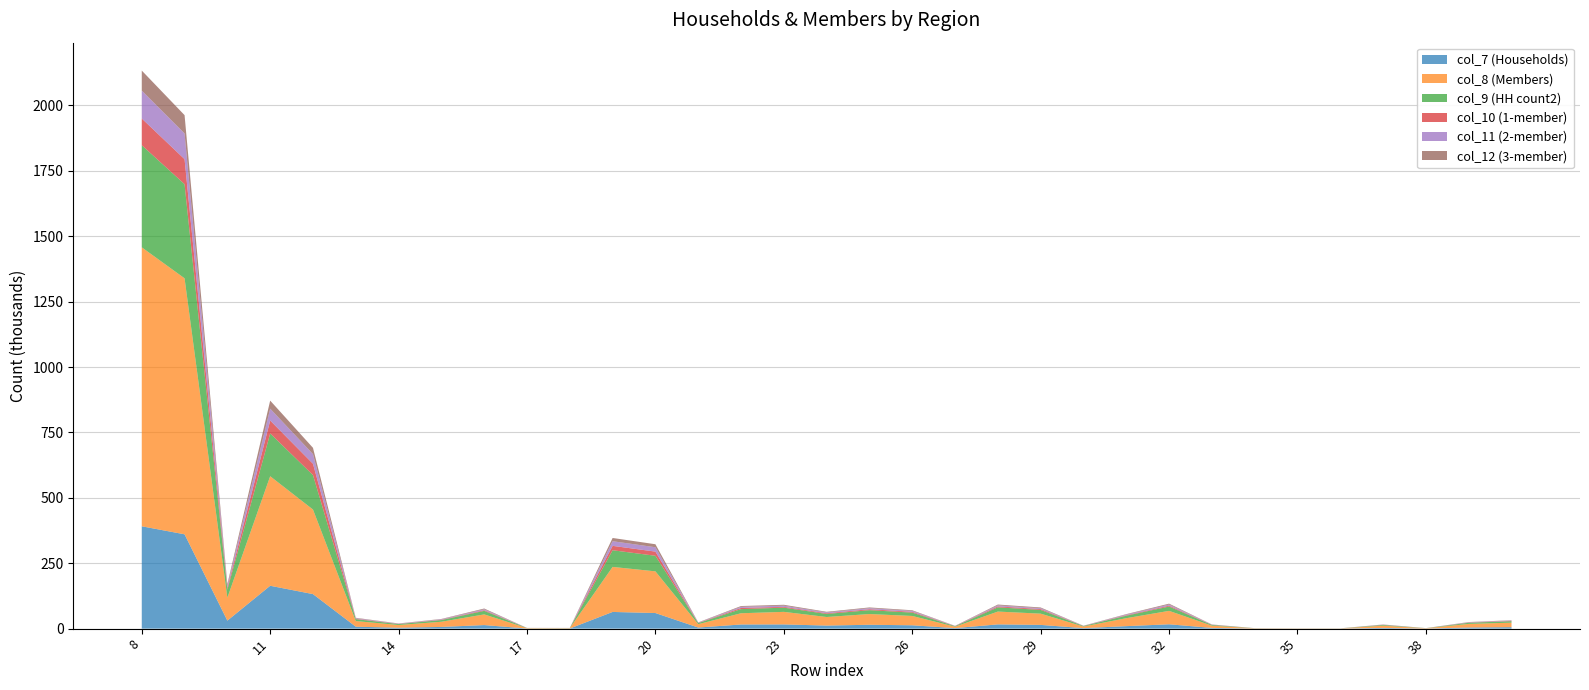

Reading left to right, list all the values displayed in this chart.

col_7 (Households): 391171	360565	30606	163862	131990	7396	3500	6479	13590	428	479	63814	59616	4198	15855	16096	11699	14793	12785	2008	16220	14281	1939	9517	16594	2761	330	201	238	2759	332	4356	5617
col_8 (Members): 1066328	978518	87810	418686	323248	21582	10300	19824	40778	1612	1342	172125	159314	12811	42935	47992	32755	40991	35680	5311	49000	42953	6047	30399	51327	8592	980	639	537	8541	1181	13658	17199
col_9 (HH count2): 390313	359772	30541	163515	131737	7375	3489	6457	13556	423	478	63701	59508	4193	15813	16064	11678	14737	12742	1995	16177	14242	1935	9478	16555	2755	324	200	238	2754	330	4345	5609
col_10 (1-member): 102059	95586	6473	49401	43166	1558	702	1245	2563	64	103	16755	15986	769	4393	3122	2686	3626	3051	575	3618	3247	371	1738	3326	579	79	36	89	555	44	817	1127
col_11 (2-member): 106743	98304	8439	45324	36926	2037	998	1713	3407	102	141	17716	16642	1074	4331	4505	3177	3958	3409	549	3806	3310	496	2470	4344	741	103	58	81	719	71	1070	1501
col_12 (3-member): 76529	69992	6537	30785	24020	1522	769	1312	2982	76	104	12423	11518	905	3055	3366	2387	2906	2561	345	3249	2849	400	1857	3322	551	54	35	32	557	82	913	1098